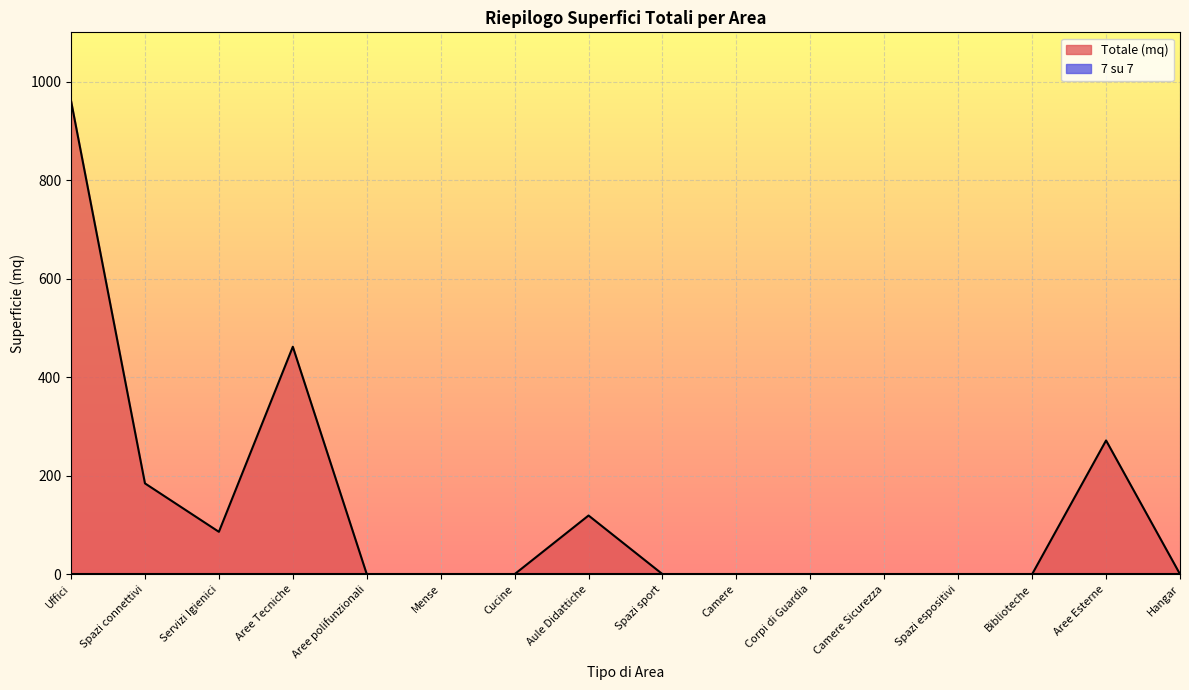

How many distinct data groups are displayed?

2